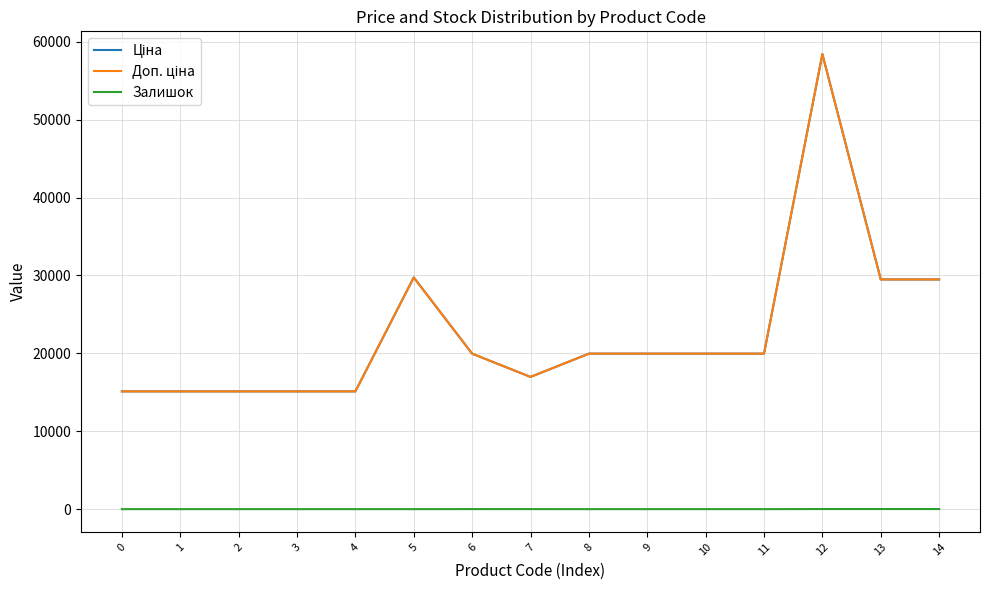

What is the sum of the Ціна values at 0 and 7?

32096.3